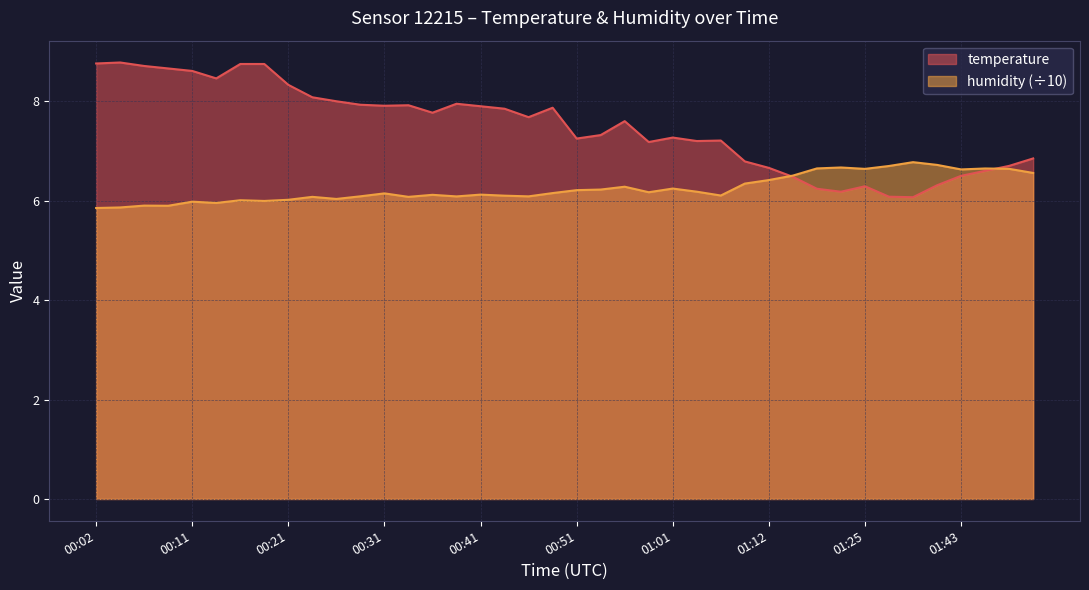

List the series in order of their peak value, highest first.

temperature, humidity (÷10)